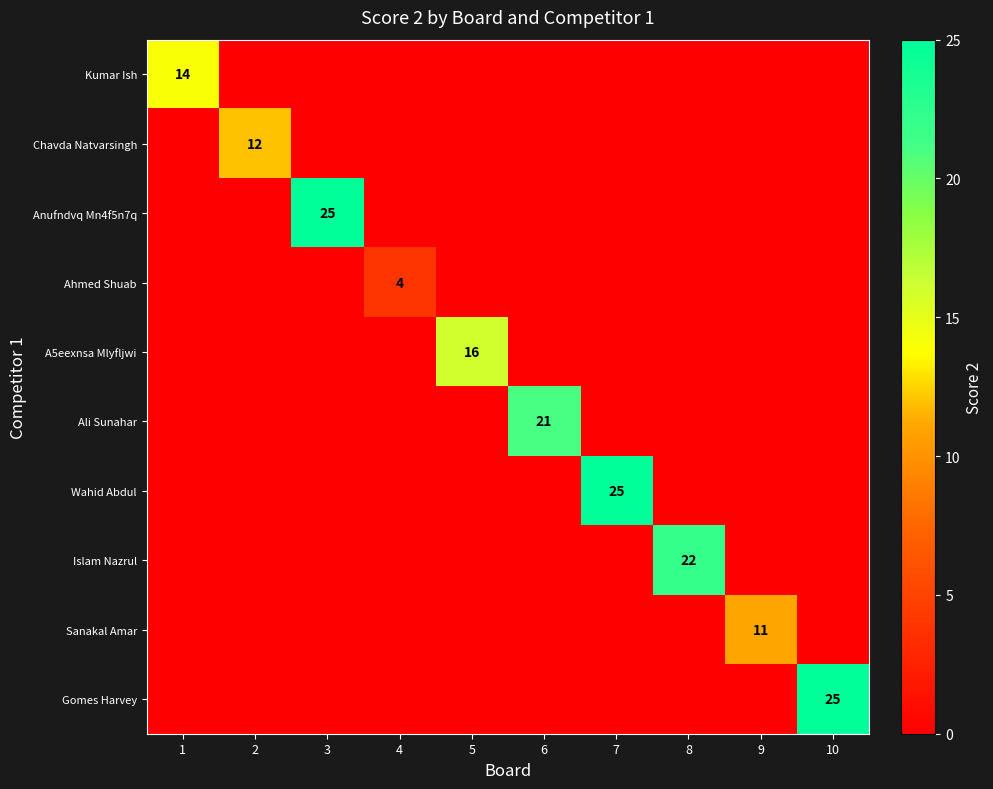

At how many categories does at least one series exceed 6?

9